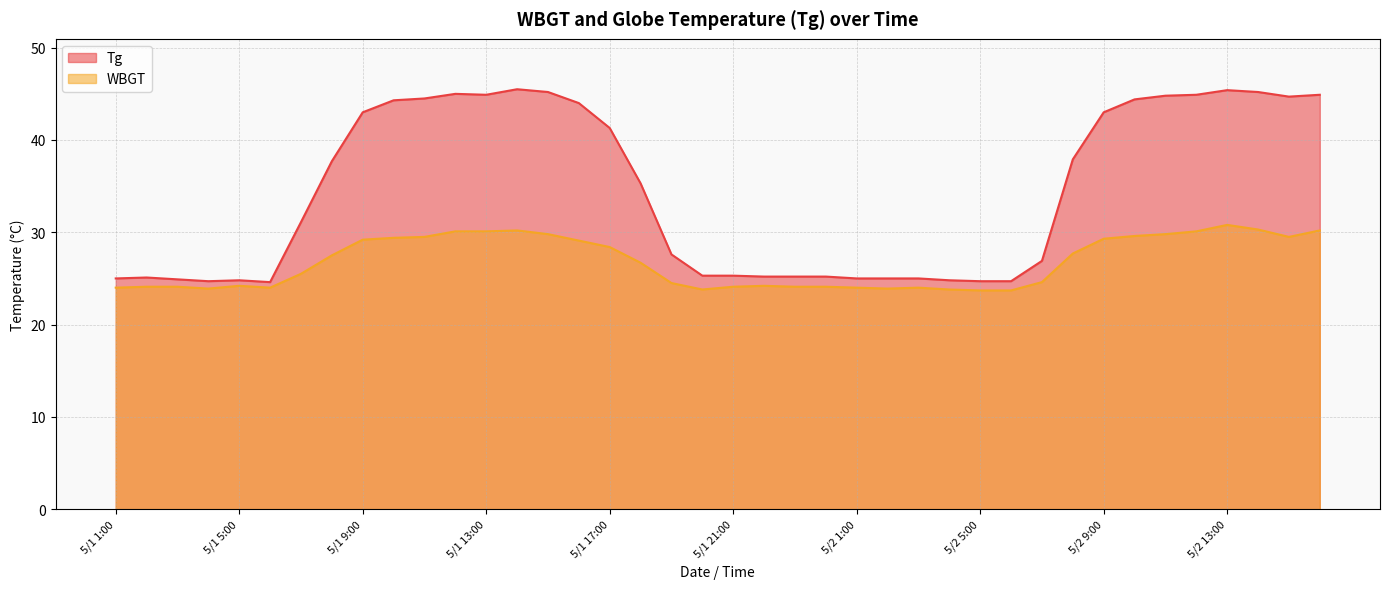

What is the label of the 22nd point from the right?

5/1 19:00